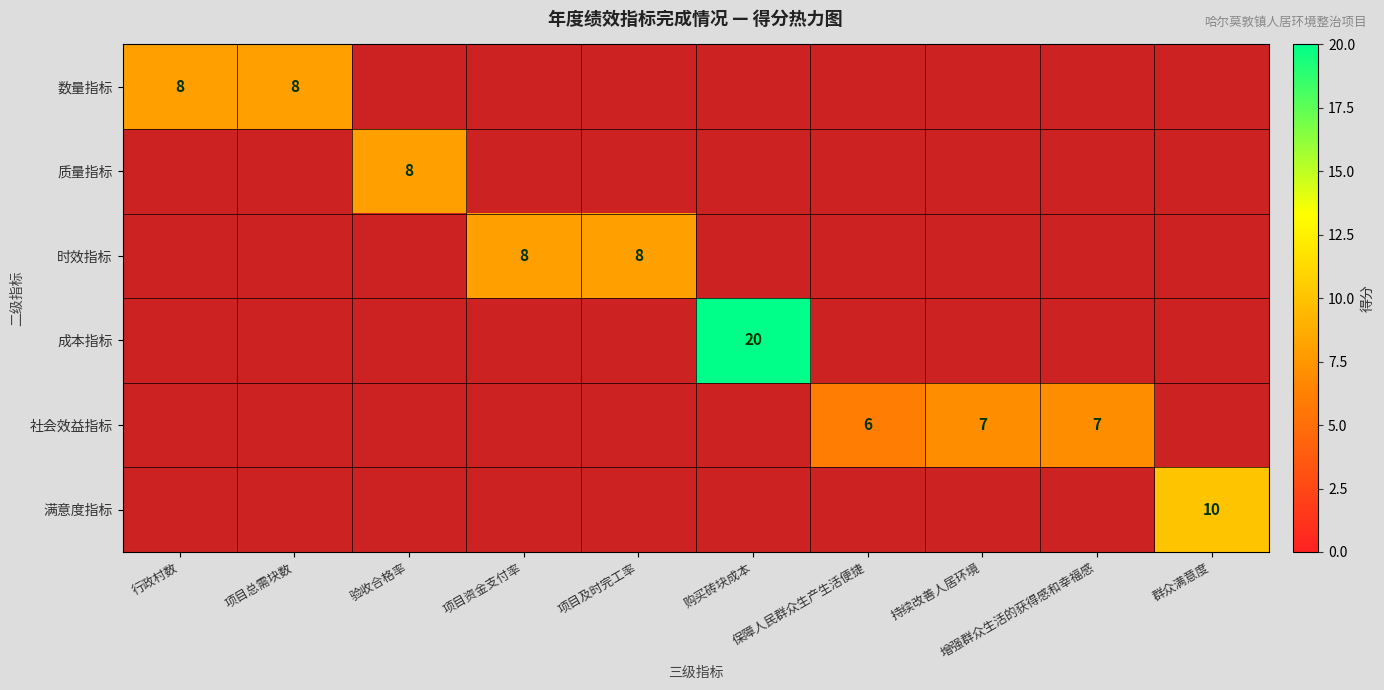

What is the smallest value displayed?

6.0